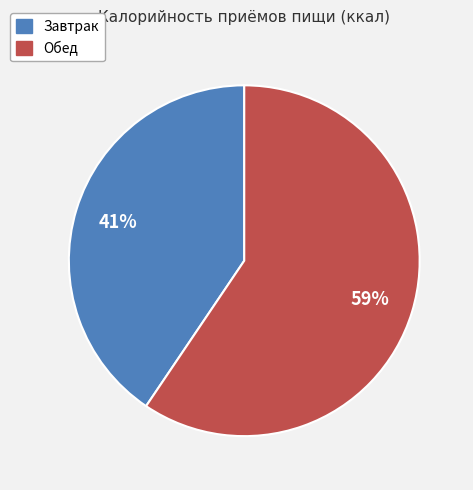

Is the sum of Завтрак and Обед greater than half?

Yes